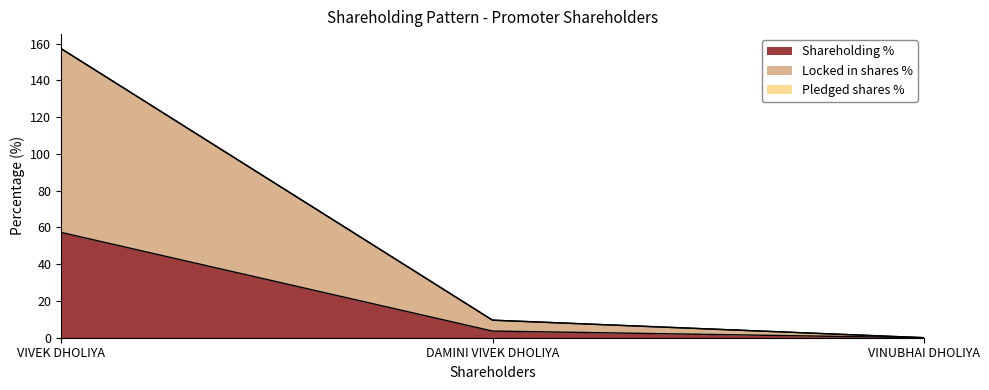

Count the number of data series in this chart.

2